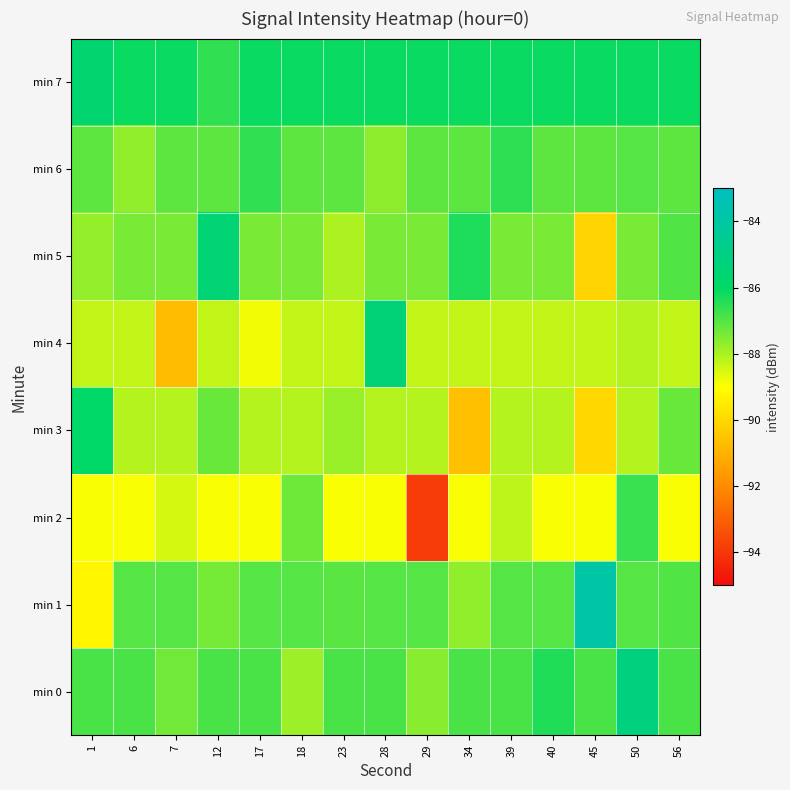

Count the number of categories in the chart.

15